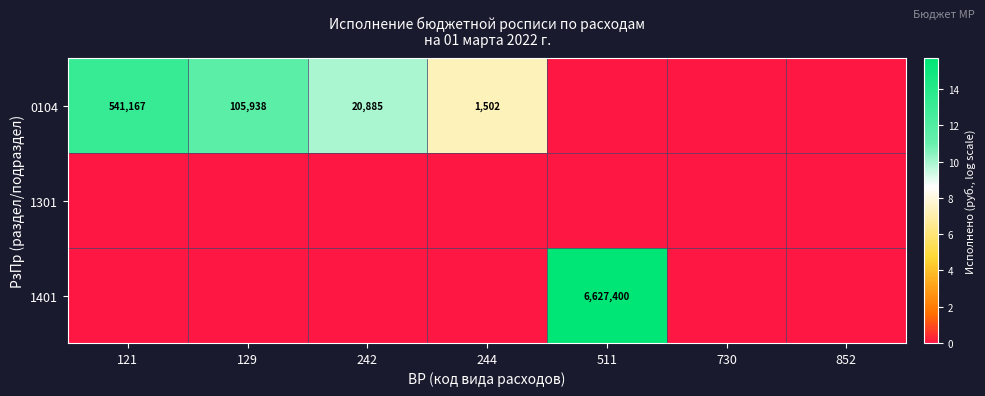

Is it true that 0104 equals 169436 at 129?

False